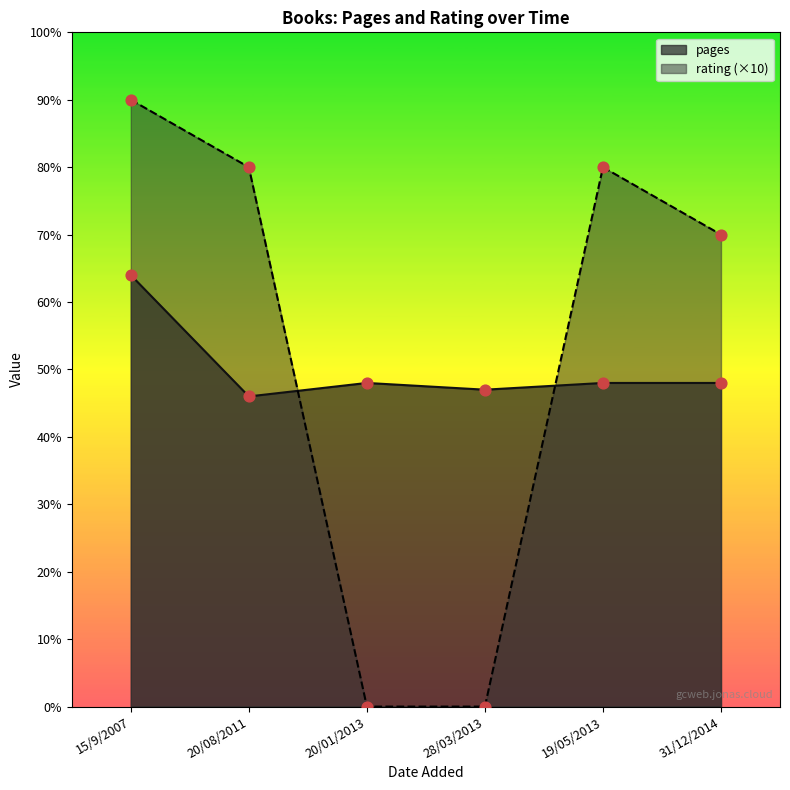

At which category is the sum across all series the highest?

15/9/2007